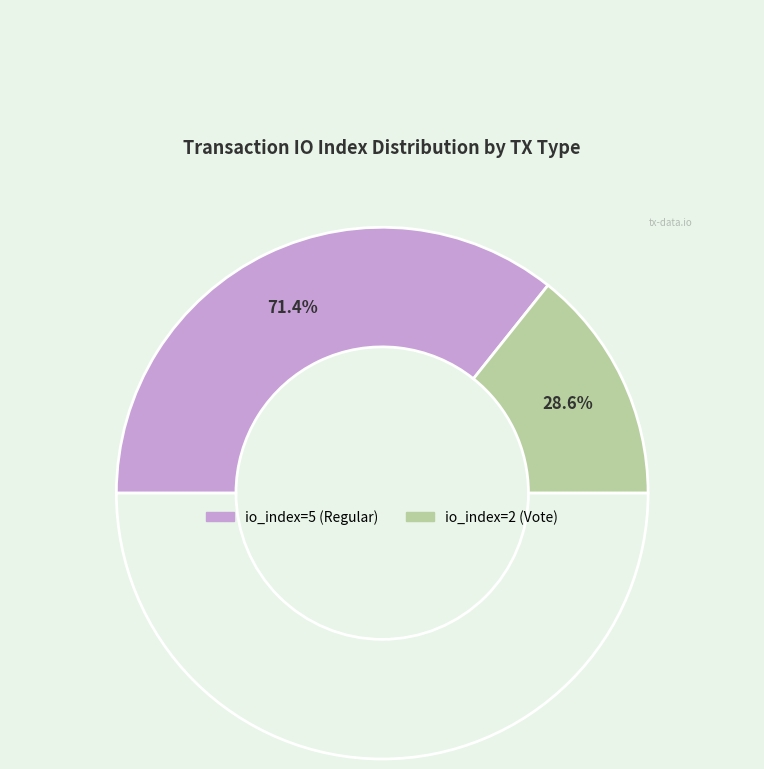

Count the number of slices in the pie.

2